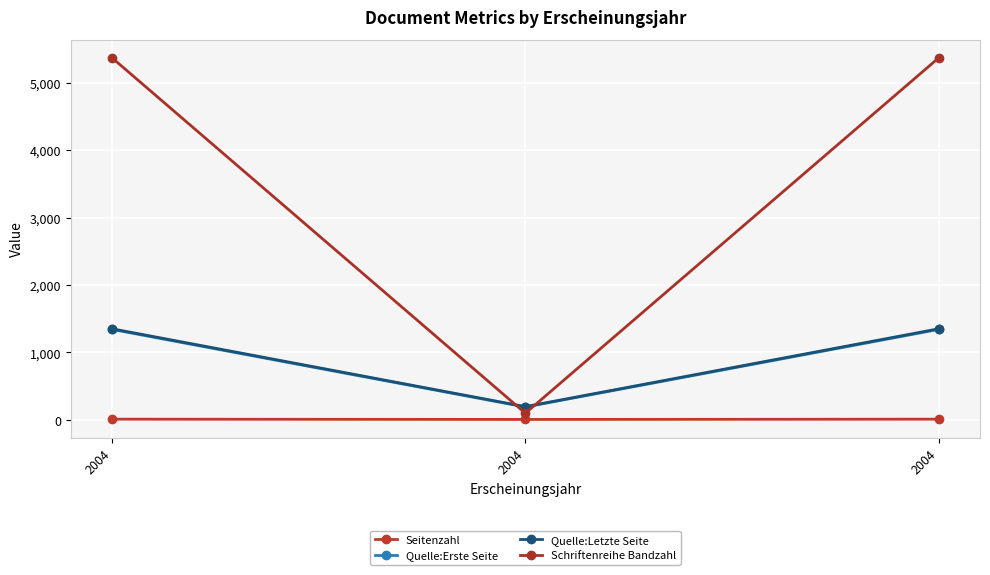

Reading left to right, transcribe all the data shown in this chart.

Seitenzahl: 10	6	10
Quelle:Erste Seite: 1341	190	1341
Quelle:Letzte Seite: 1351	196	1351
Schriftenreihe Bandzahl: 5370	98	5370